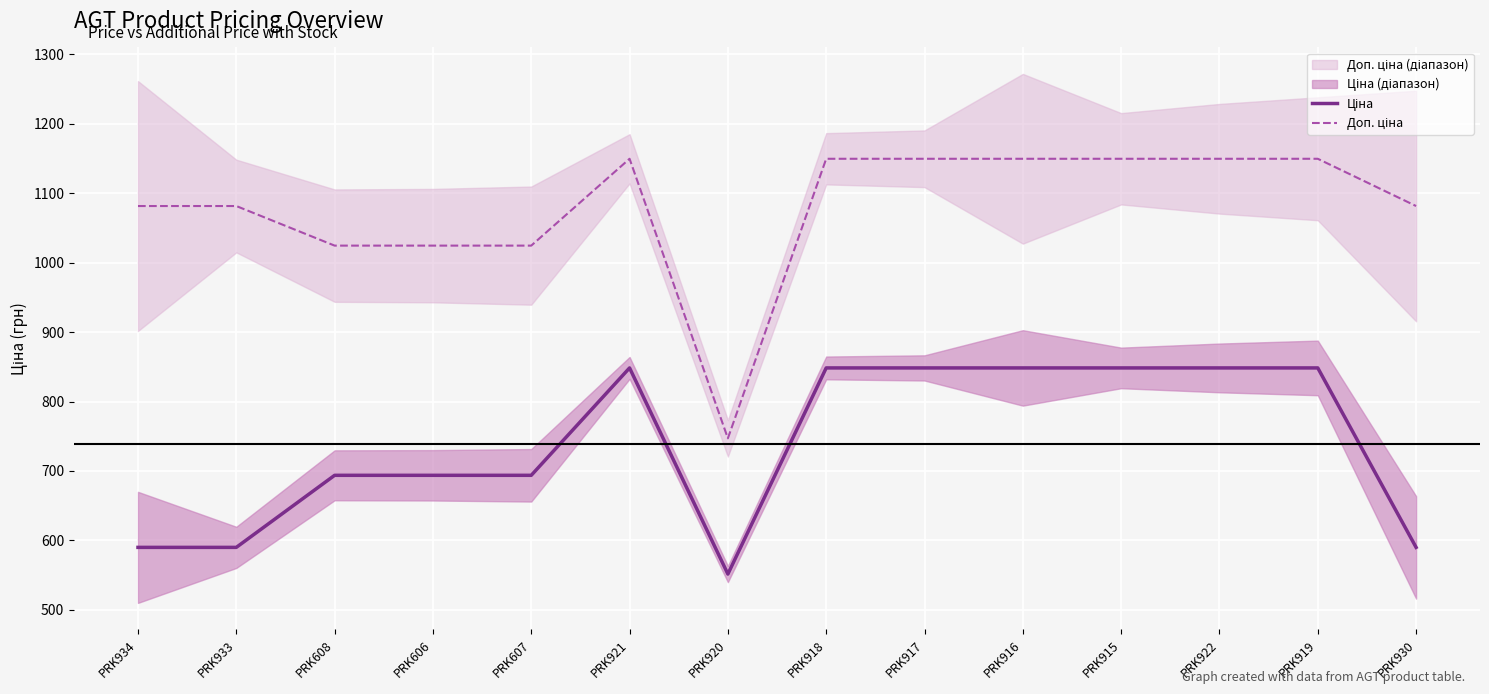

What is the label of the 2nd point from the right?

PRK919